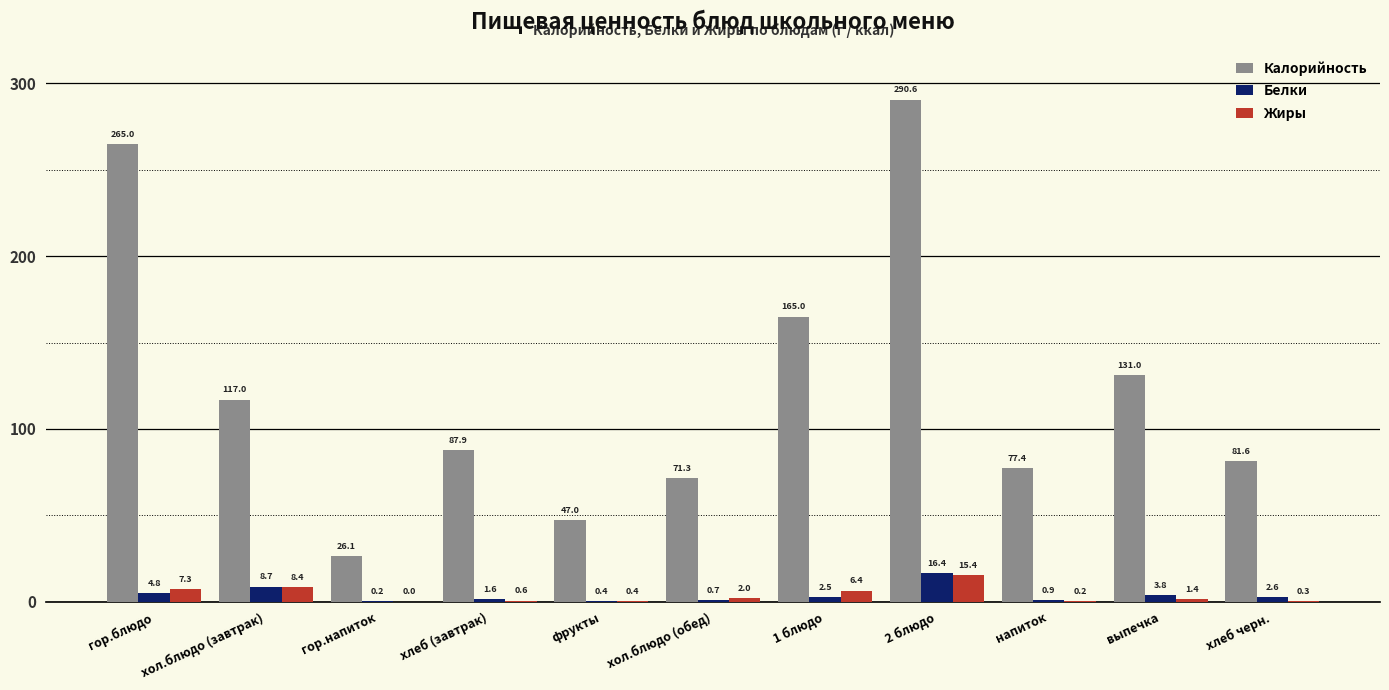

The Белки series shows 0.9 at напиток. True or false?

True